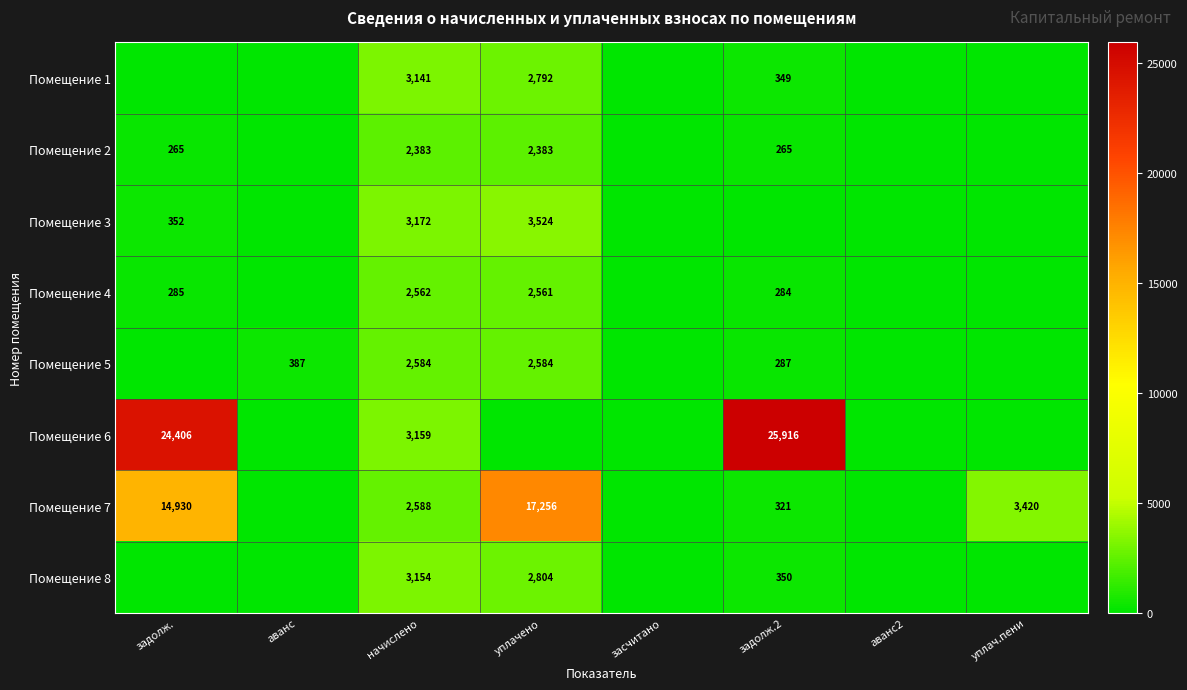

The value of Помещение 6 at начислено is 4877. True or false?

False